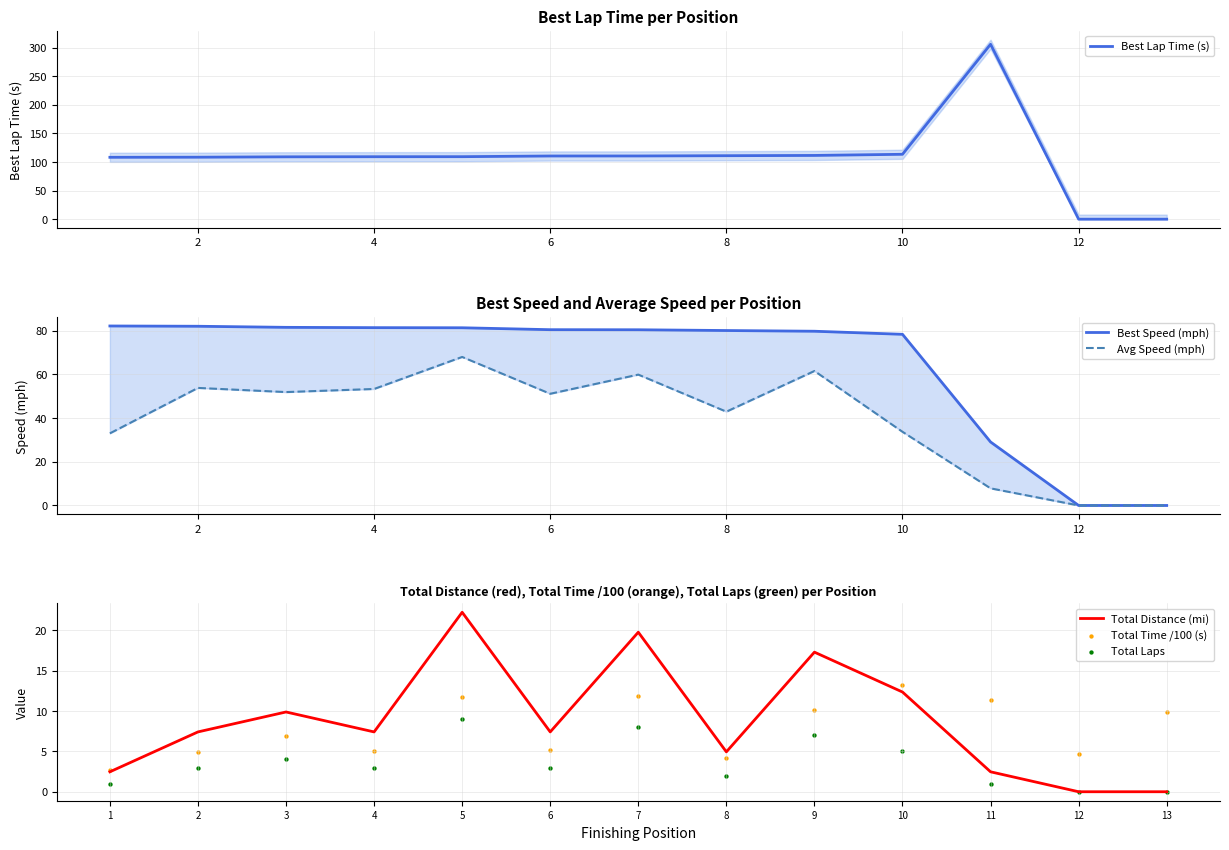

True or false: Total Distance (mi) has a value of 22.2 at 5.

True